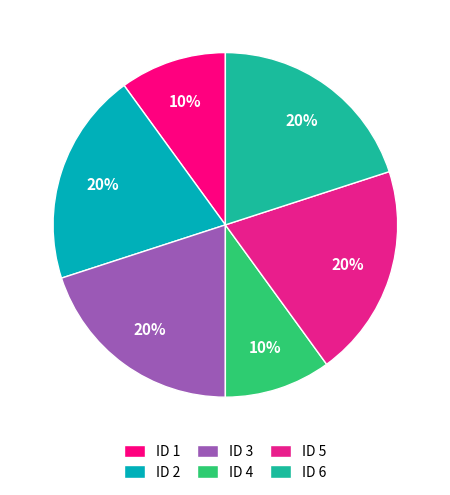

To the nearest percent, what is the difference between the largest and smallest slice percentages?

10%